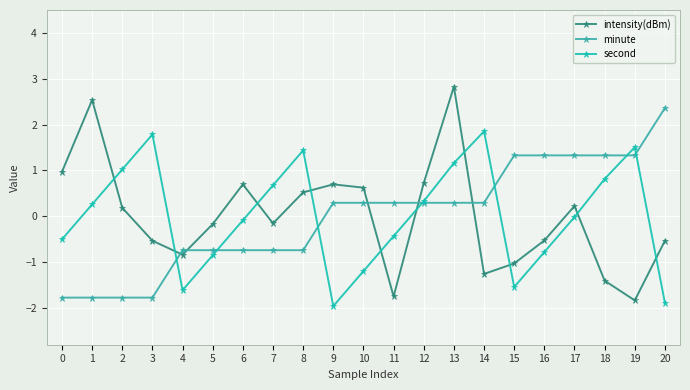

What is the value of the intensity(dBm) point at the 4th from the left?

-0.5